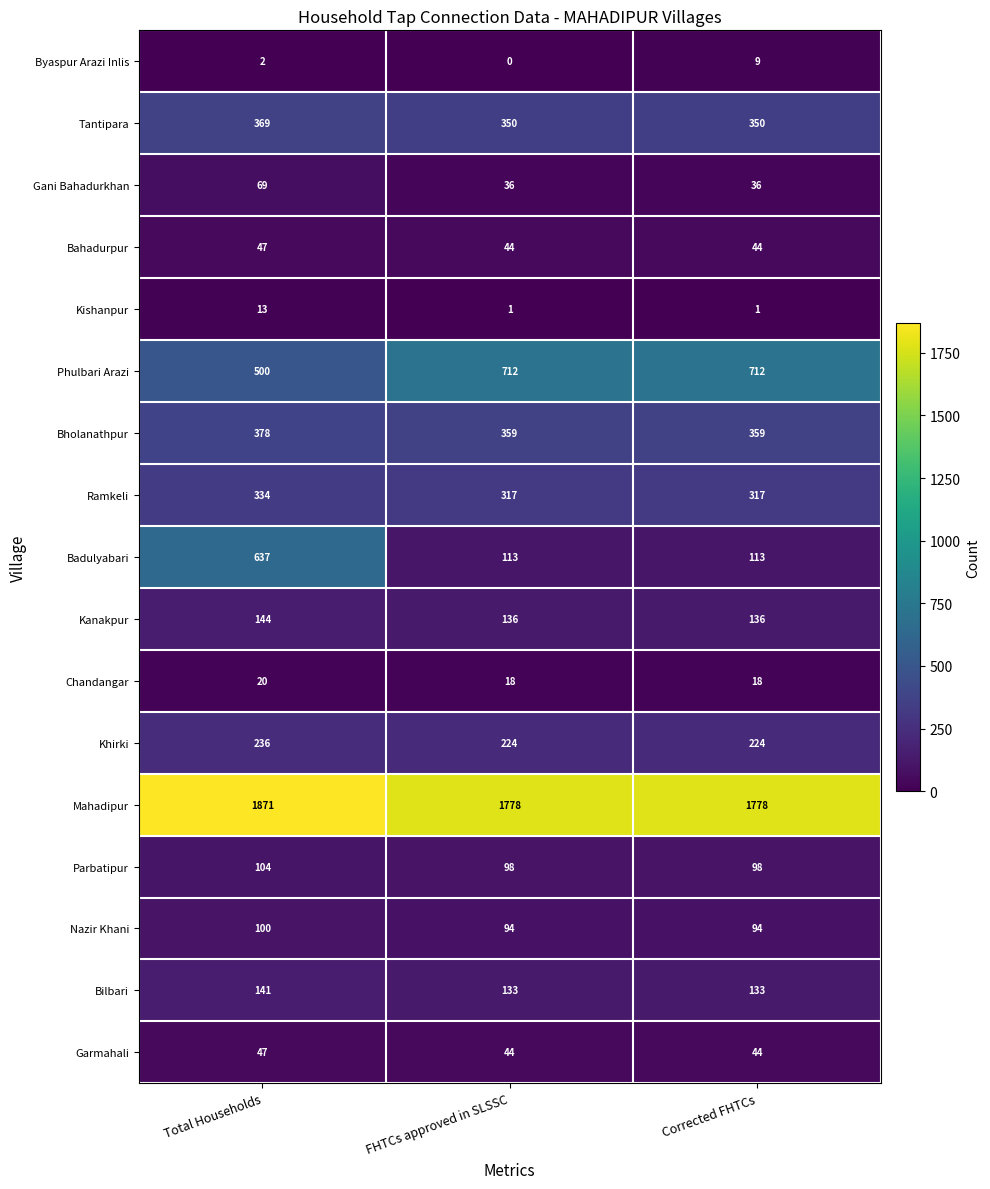

At which category is the sum across all series the highest?

Total Households